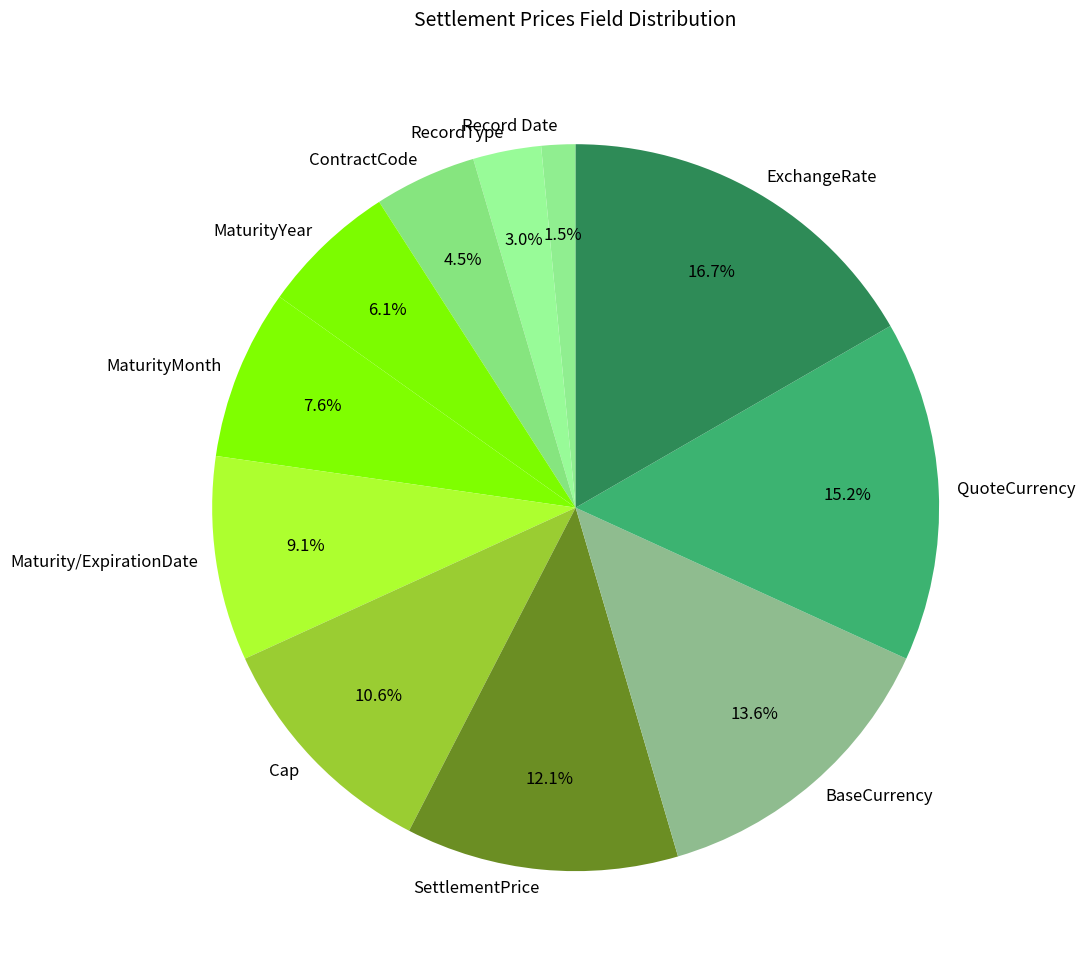

Does QuoteCurrency account for over 50% of the chart?

No